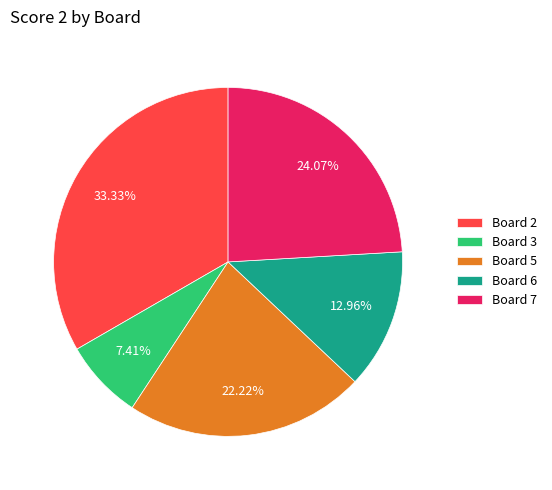

To the nearest percent, what is the average slice percentage?

20%